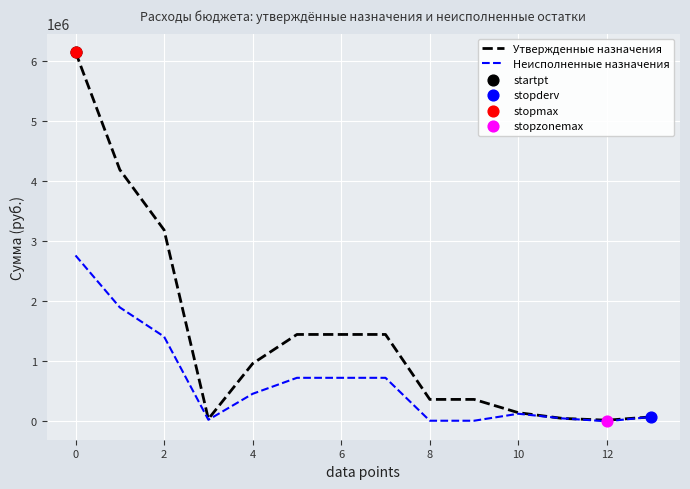

Which series has the largest total across all categories?

Утвержденные назначения